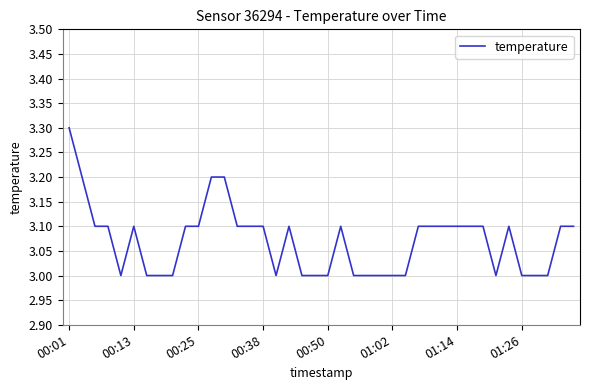

What is the difference between the maximum and minimum values?

0.3